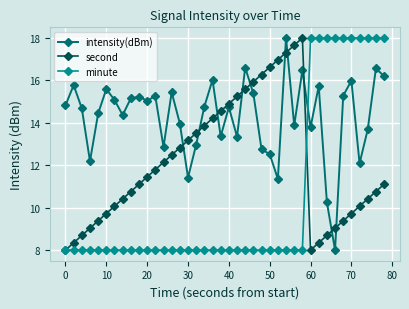

What is the highest value of the second series?

18.0